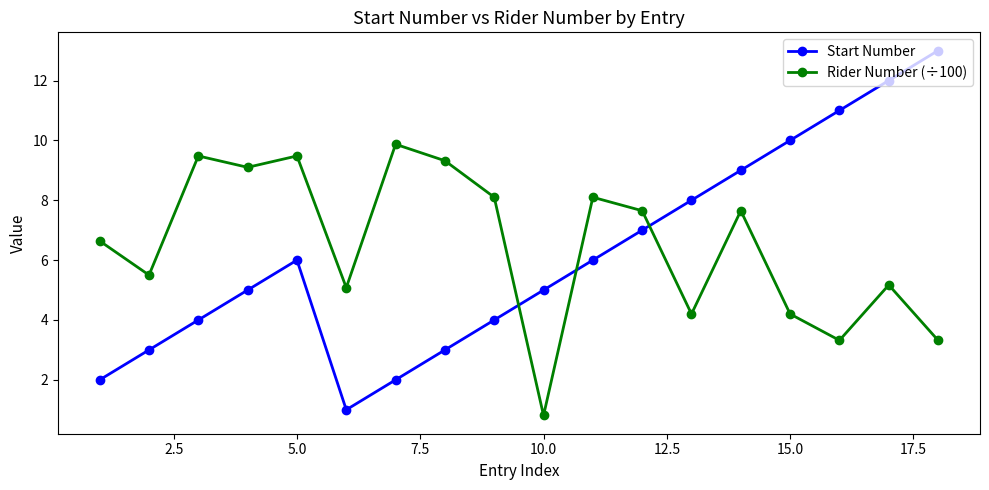

Which series has the widest spread of values?

Start Number